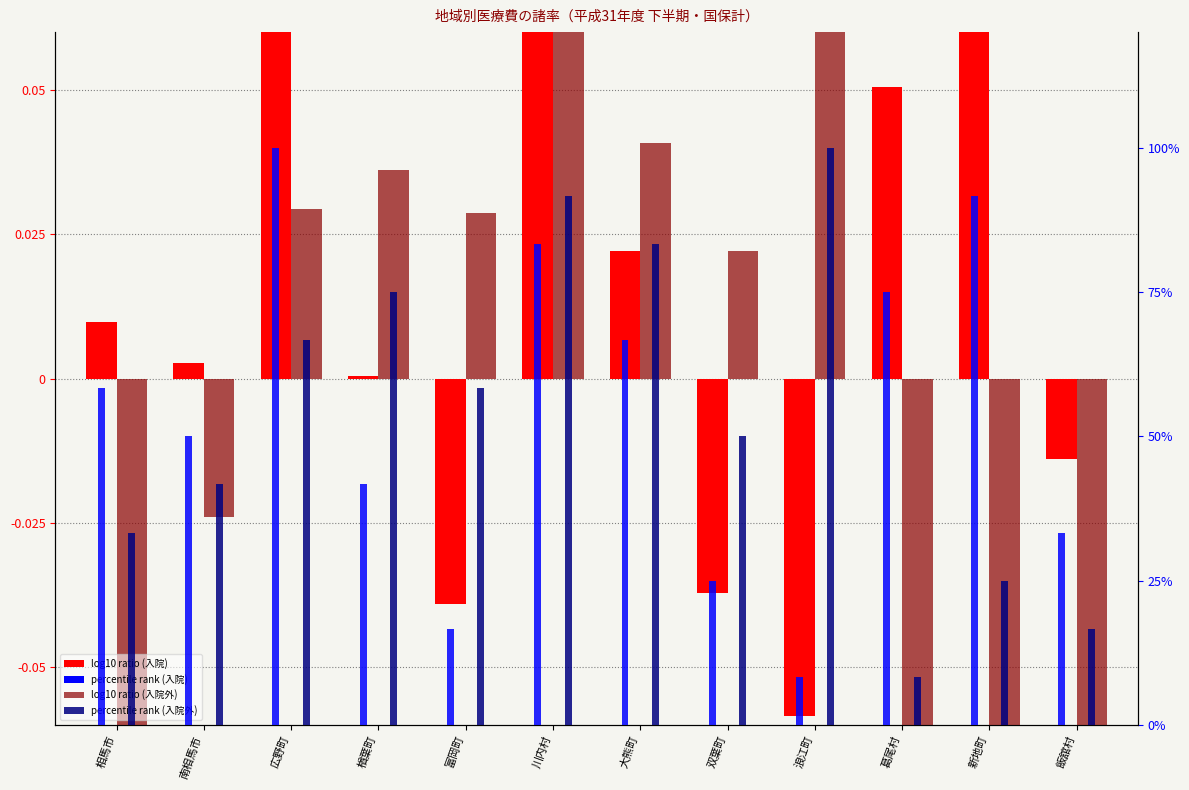

What is the total value across all series at 飯舘村?

49.9